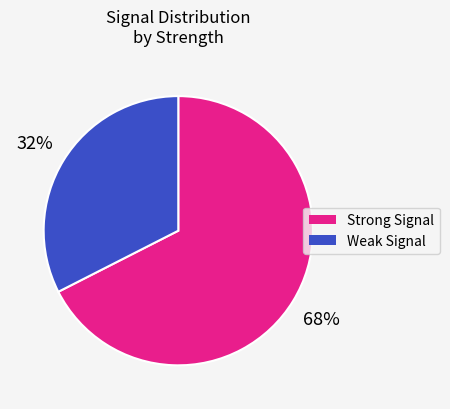

Does any single category account for the majority?

Yes